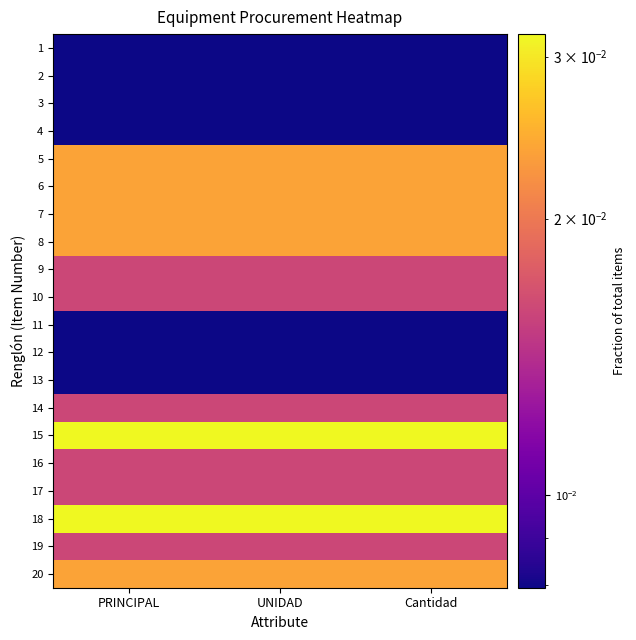

Between Cantidad and PRINCIPAL, which is larger?

Cantidad